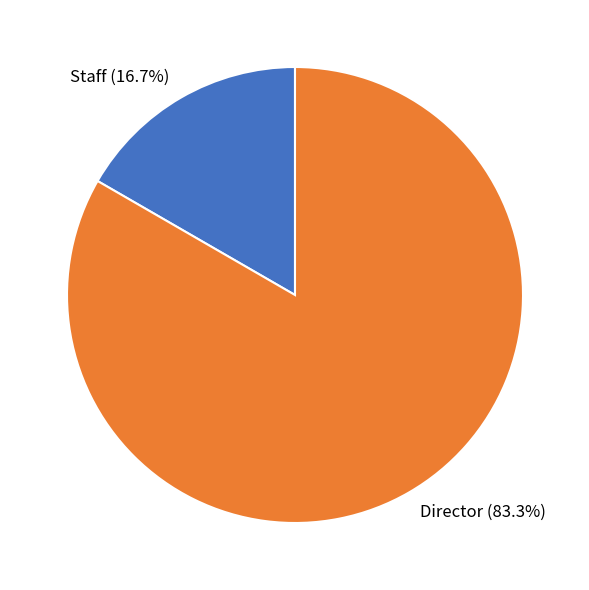

To the nearest percent, what is the difference between the largest and smallest slice percentages?

67%